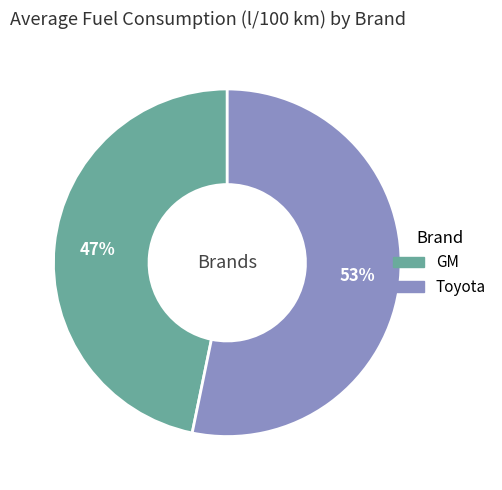

Do Toyota and GM together represent more than half of the pie?

Yes